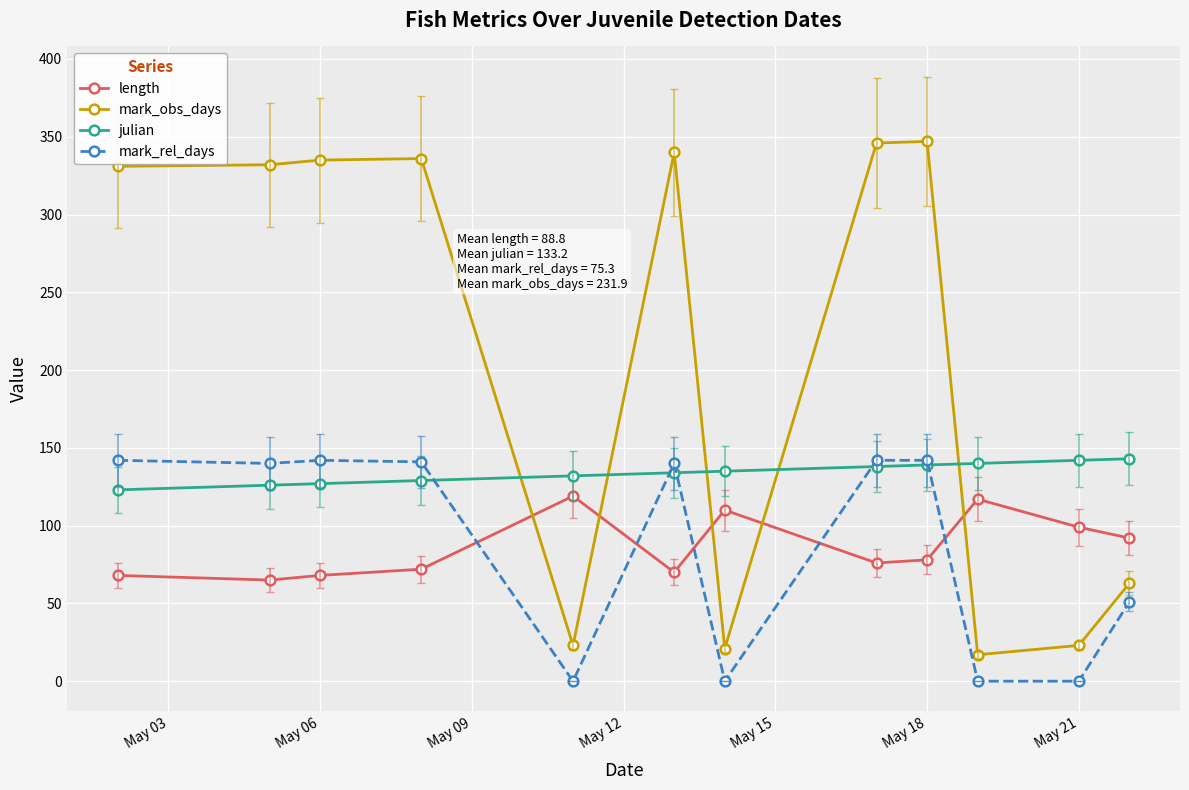

Which series ends up on top after the final intersection of mark_obs_days and julian?

julian